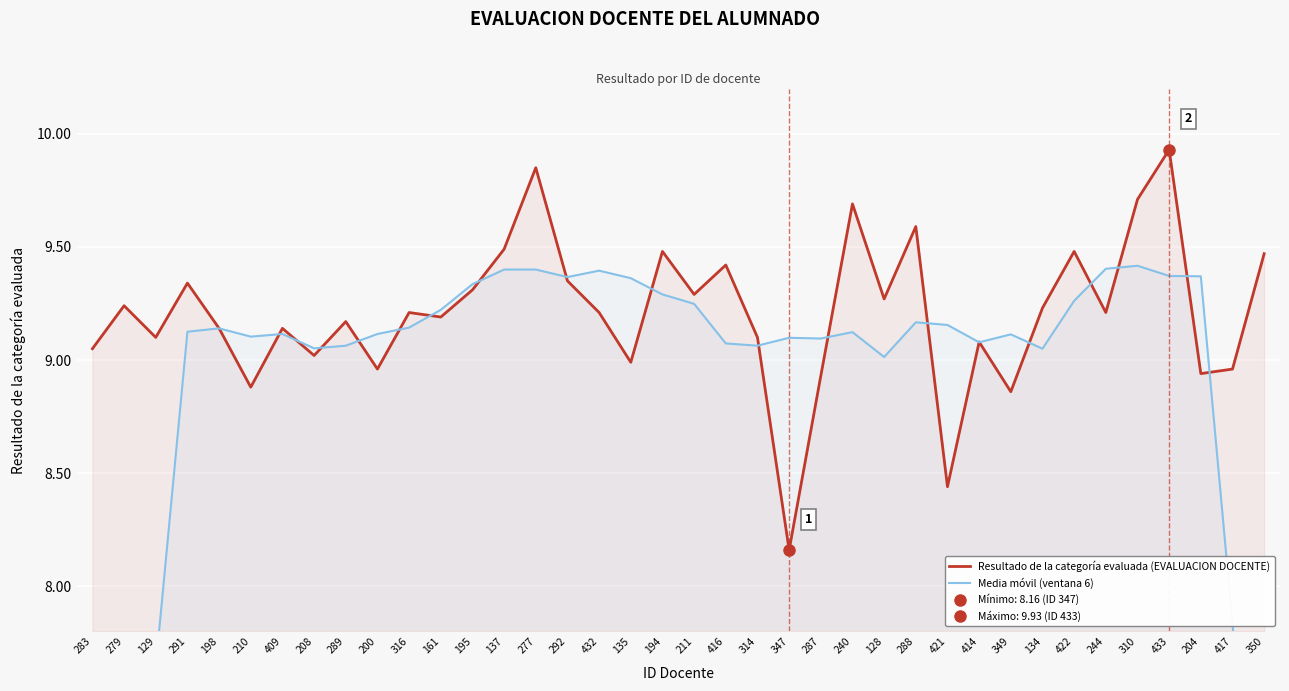

At which label does Resultado de la categoría evaluada (EVALUACION DOCENTE) reach its minimum?

347